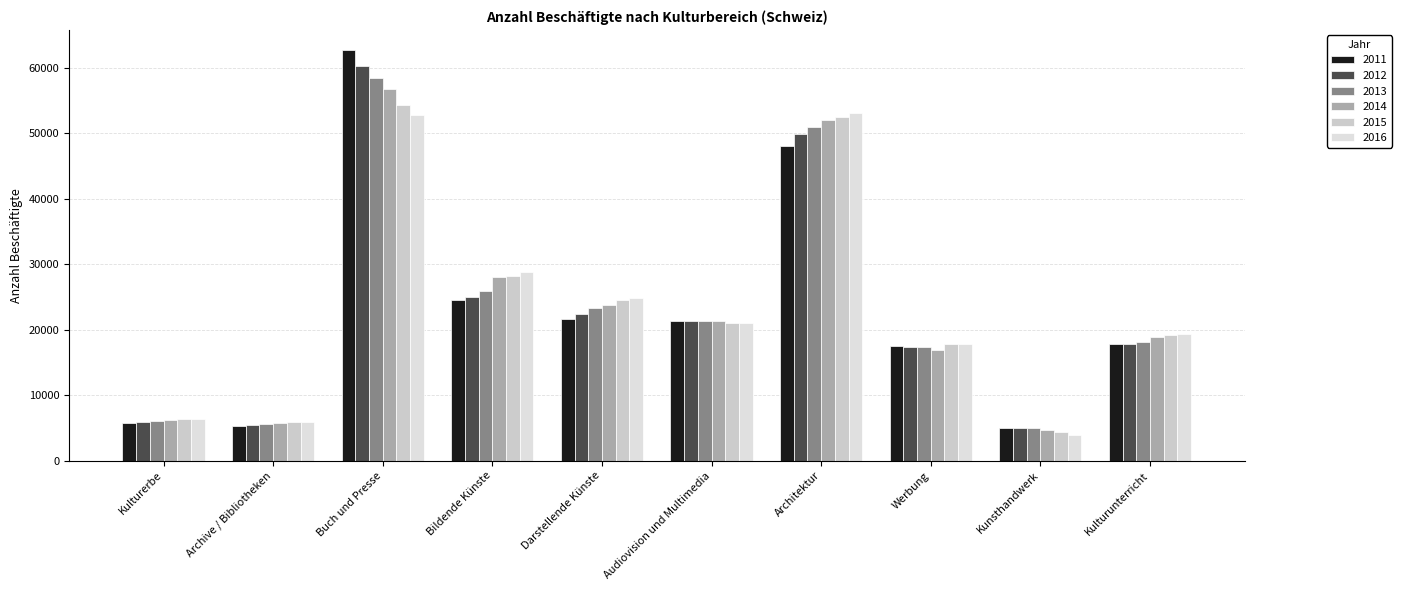

What is the total value across all series at Darstellende Künste?

140641